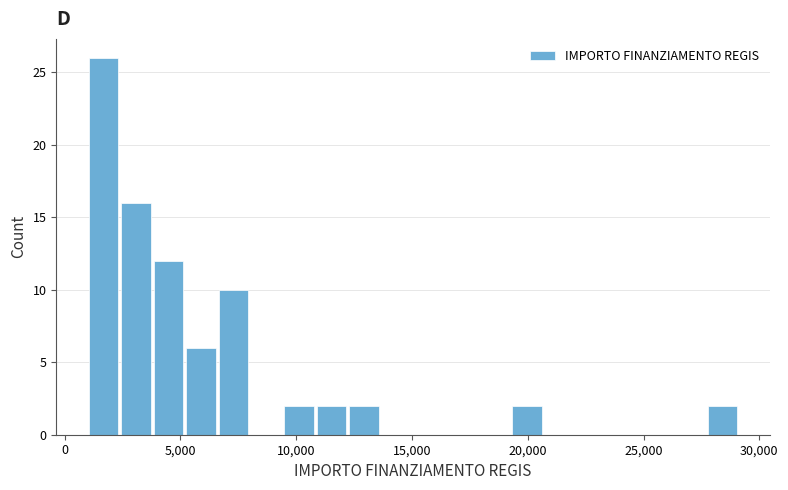

Around what value on the x-axis is the tallest bar? Give the approximate position of its centre, as read against the axis.

1500